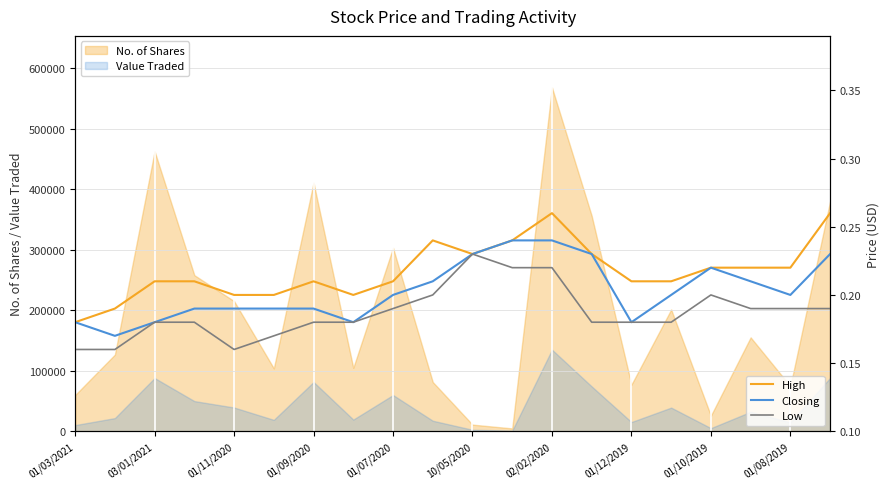

What is the highest value of the Value Traded series?

134885